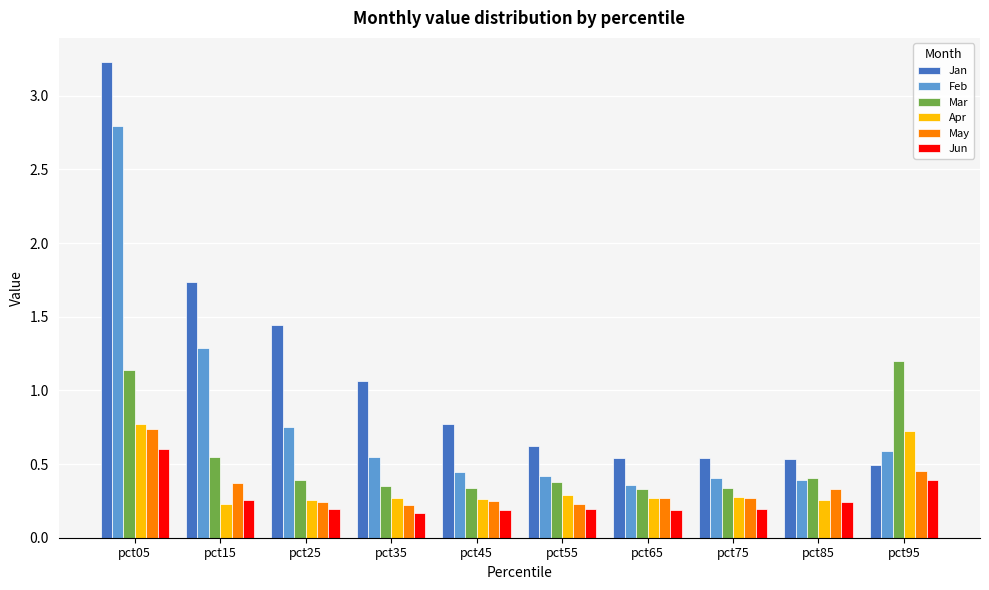

Count the number of categories in the chart.

10